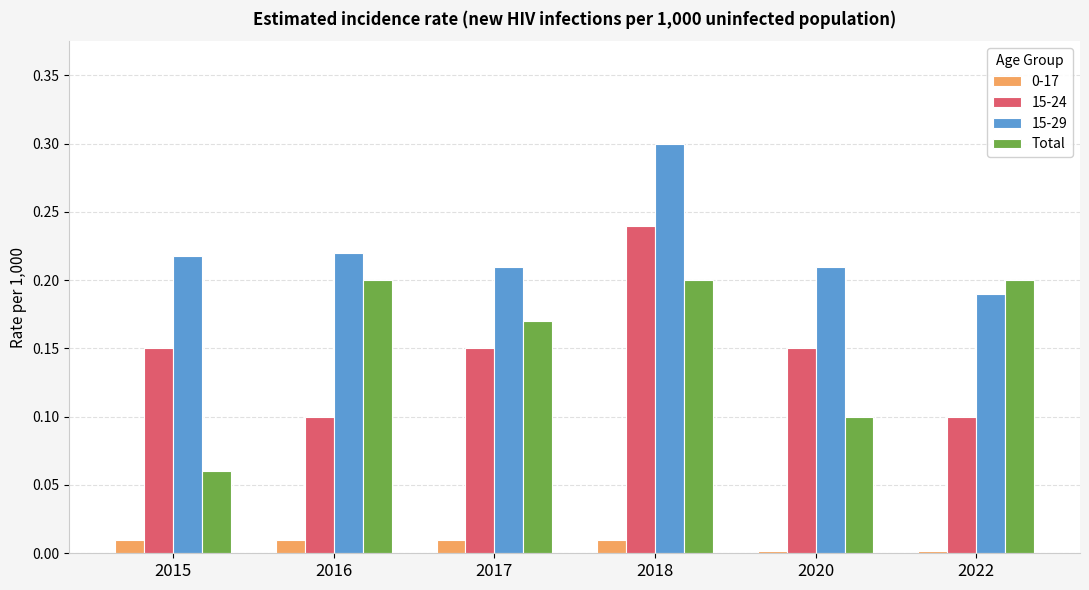

Which category has the highest value across all series?

2018